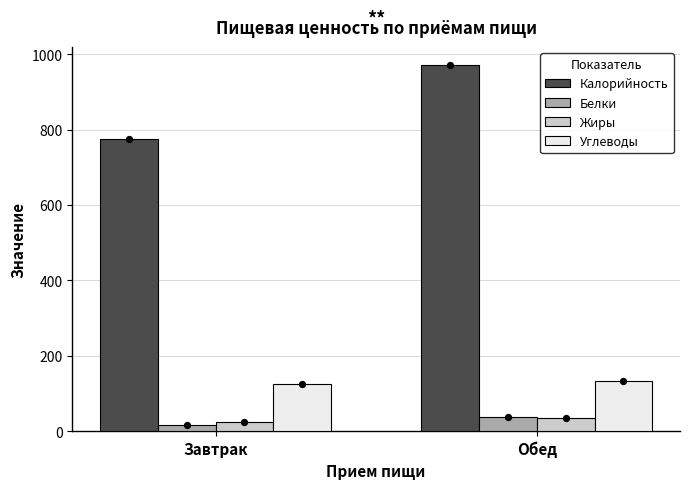

What are all the series names shown in the legend?

Калорийность, Белки, Жиры, Углеводы